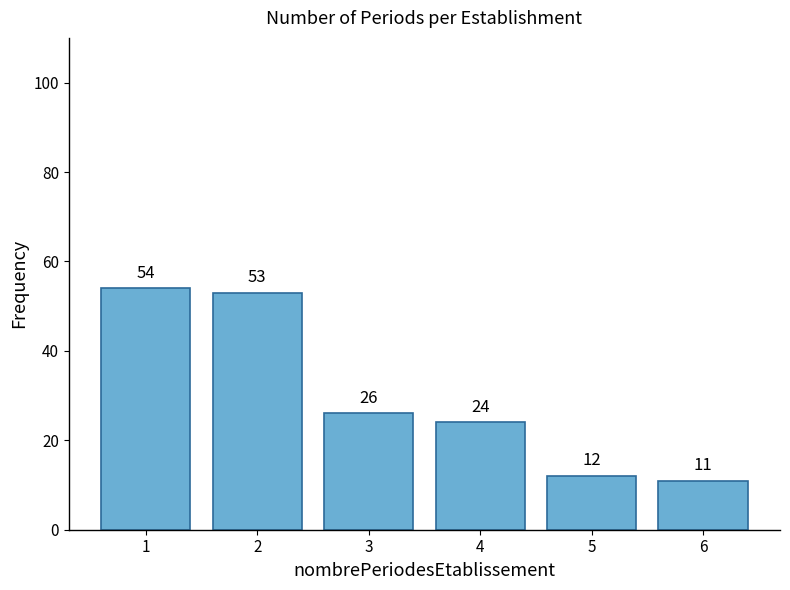

Reading right to left, transcribe all the data shown in this chart.

11	12	24	26	53	54